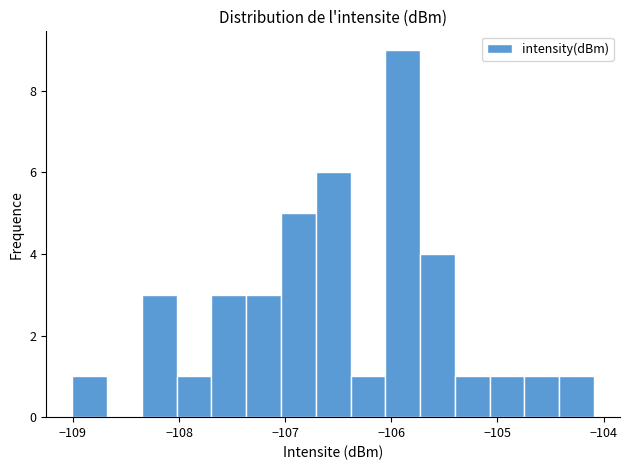

Read against the x-axis, roughly where is the centre of the tallest bar?

-105.9